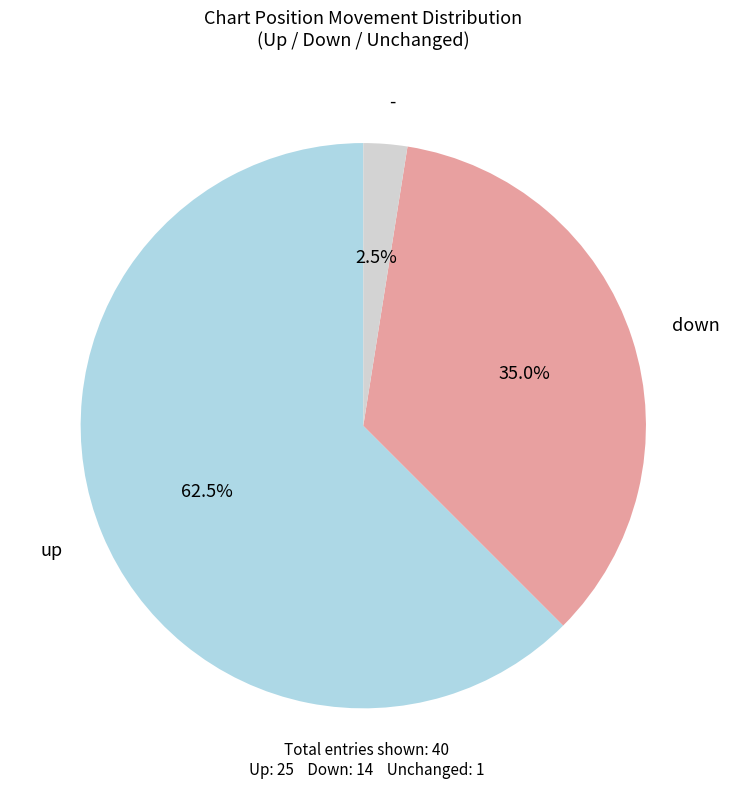

To the nearest percent, what portion does down represent?

35%